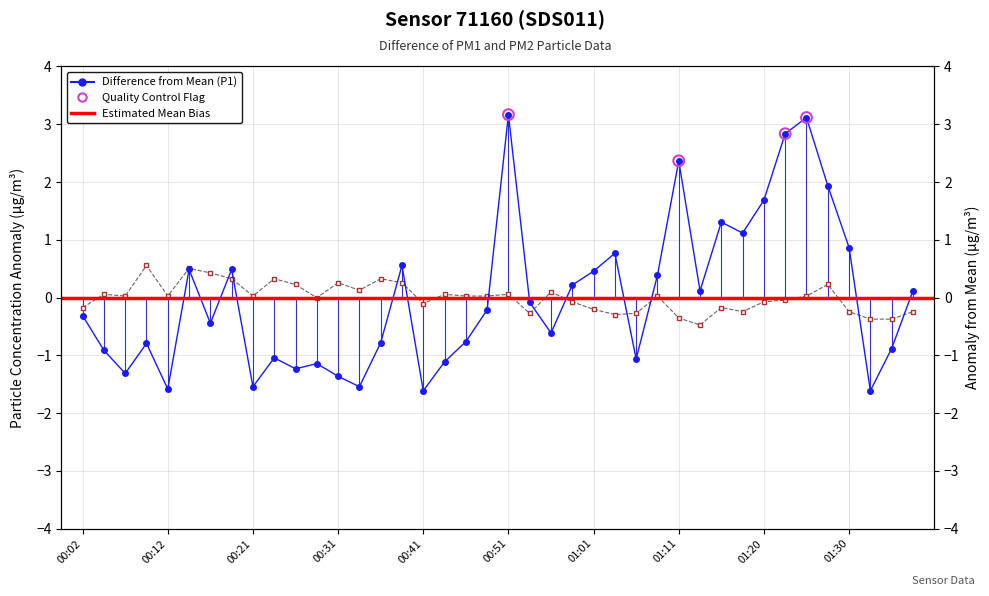

Which series has the widest spread of Y values?

P1